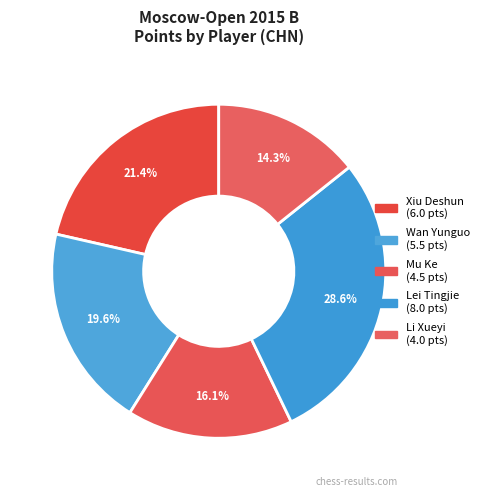

Count the number of slices in the pie.

5